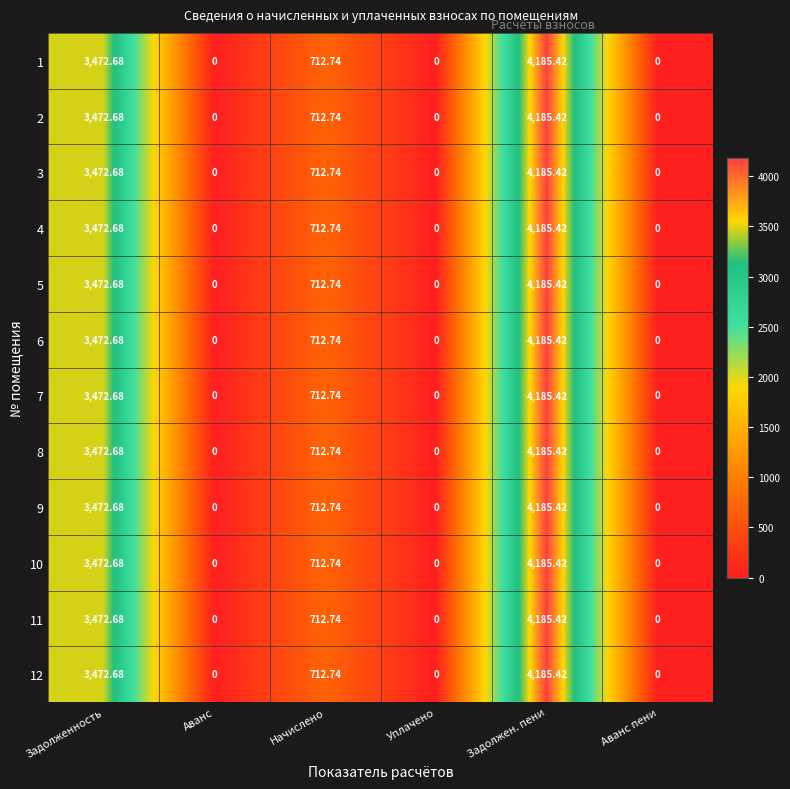

At which label is 8 closest to 2092?

Начислено